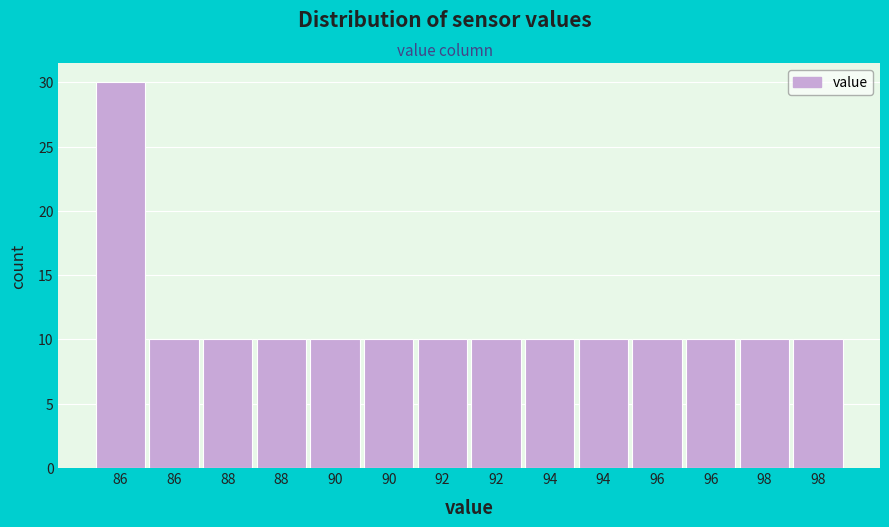

Are the bars horizontal?

No